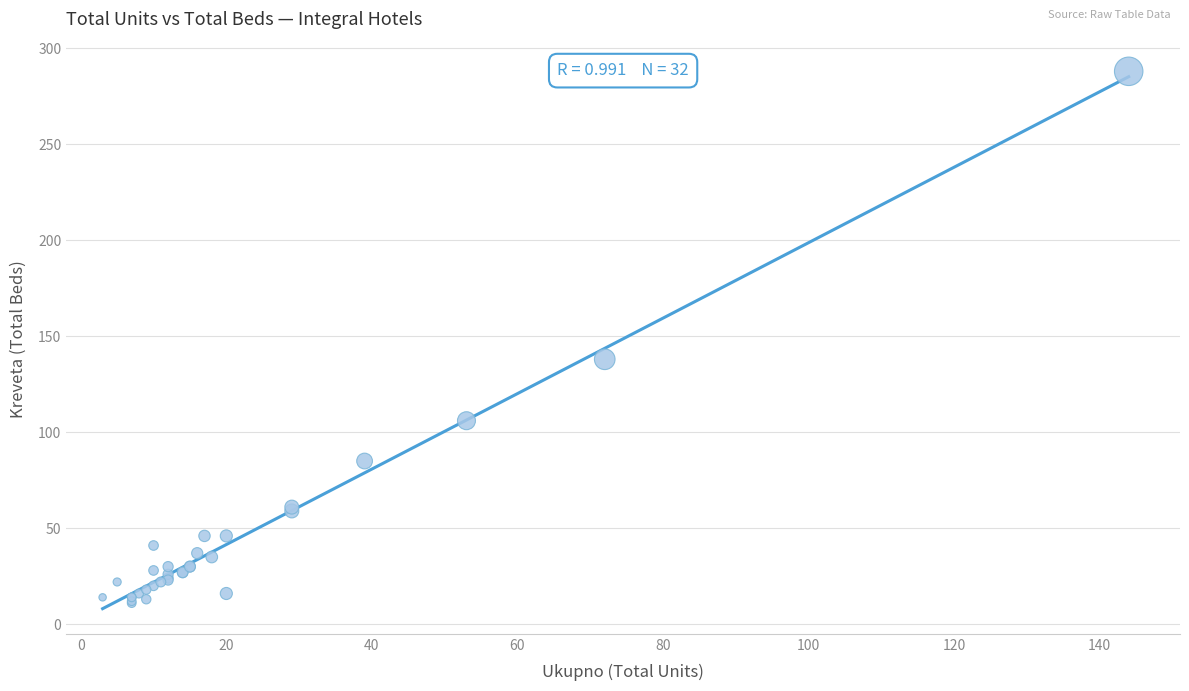

What Y value in the scatter plot is closest to 149?

138